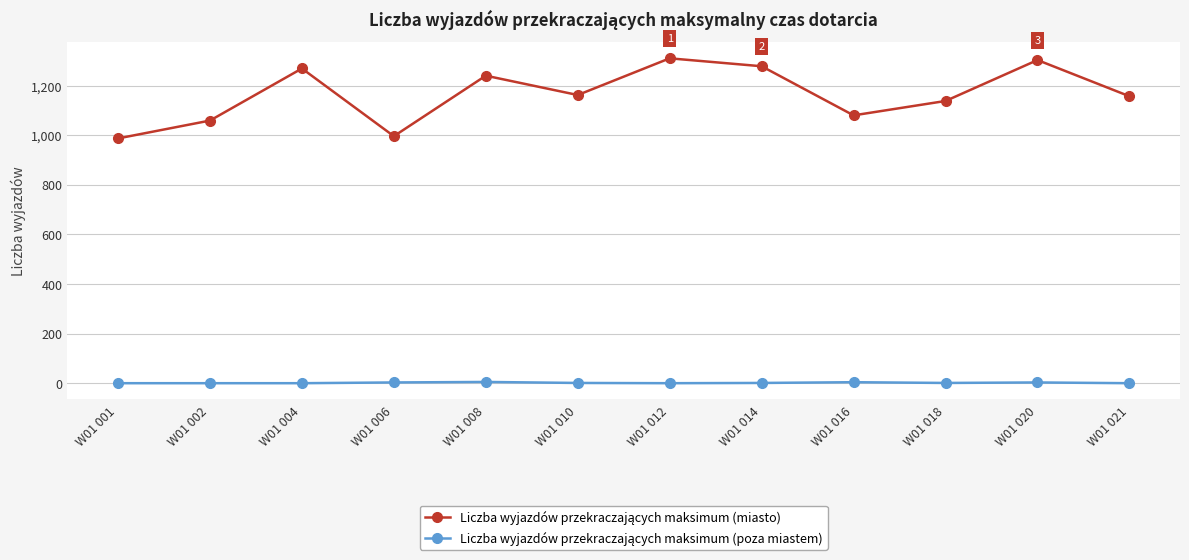

What is the spread (max minus min) of values at W01 004?

1269